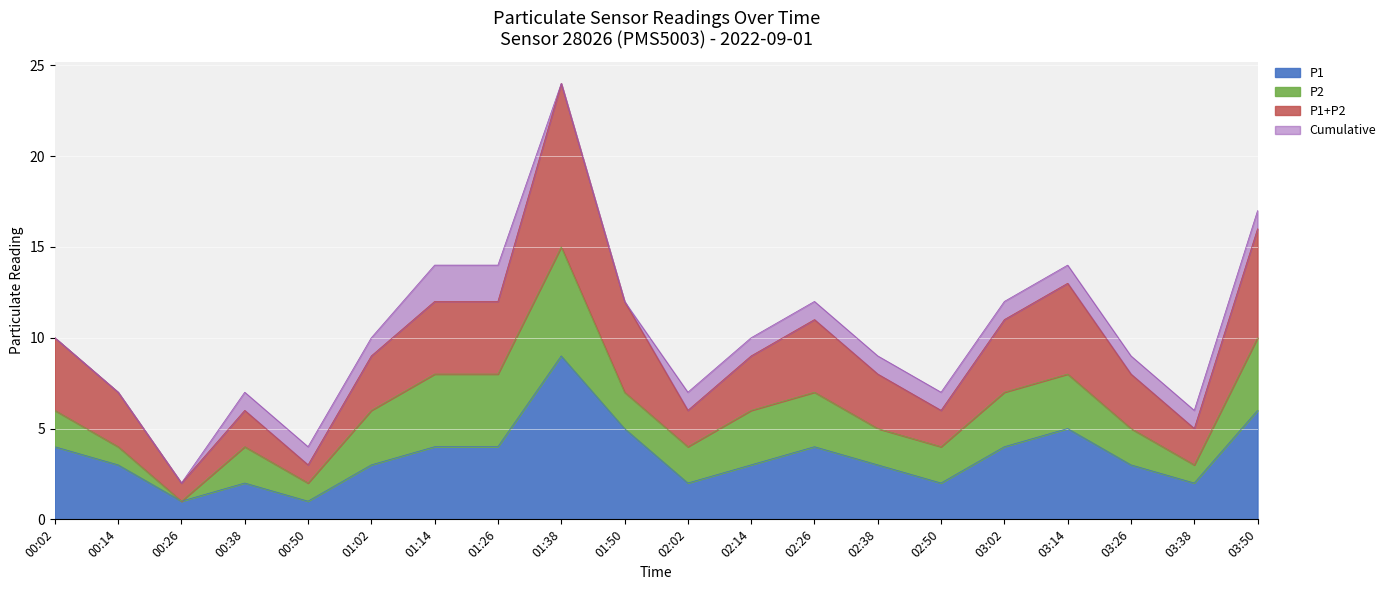

What is the total value across all series at 01:38?

48